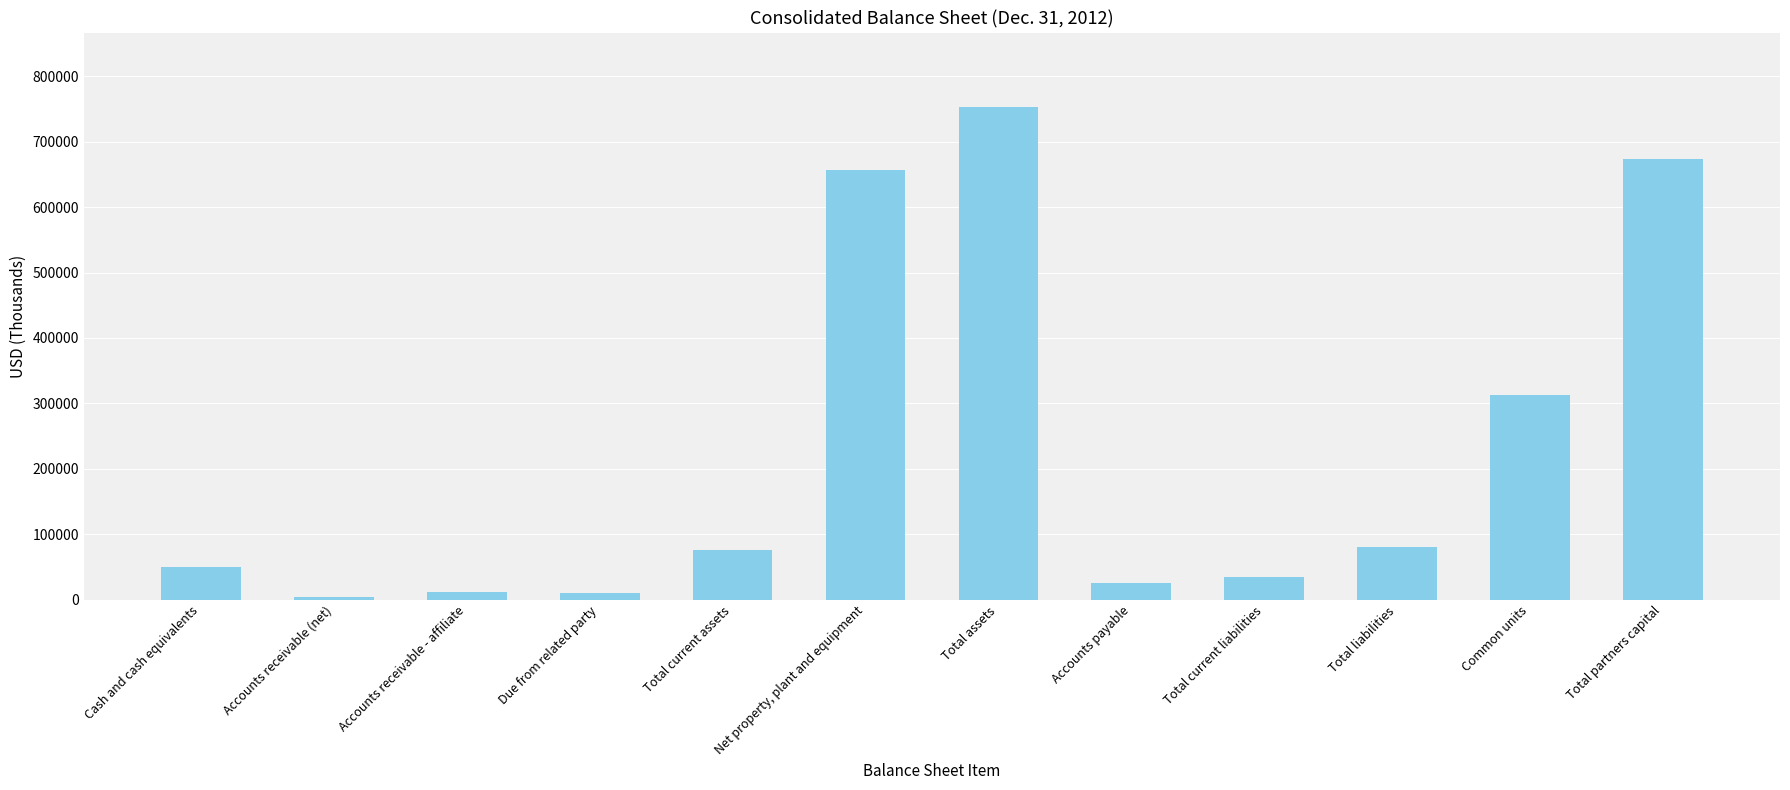

What is the sum of all values?

2690369